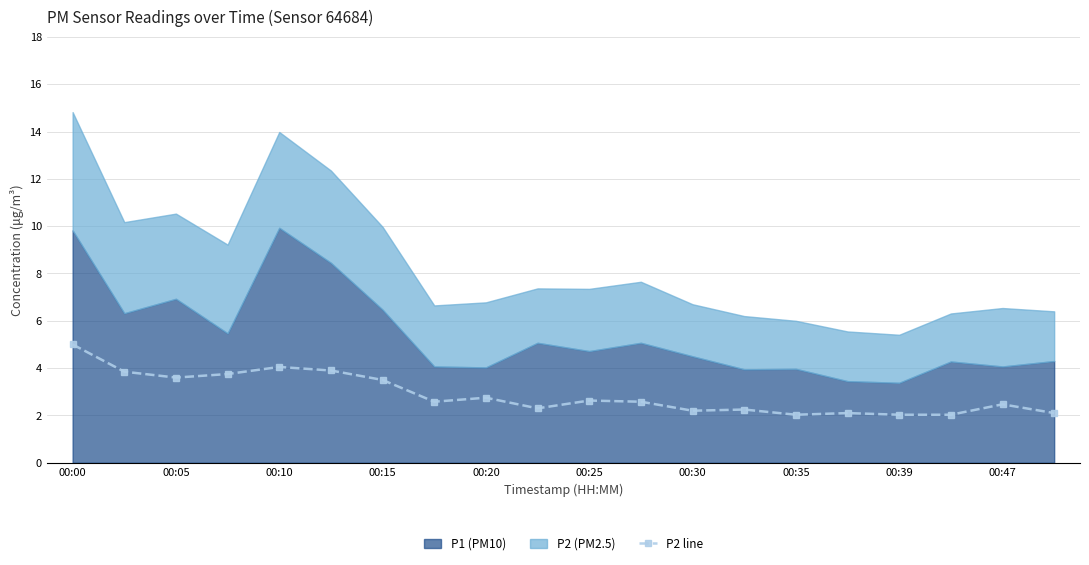

Read the value at 13.

2.2